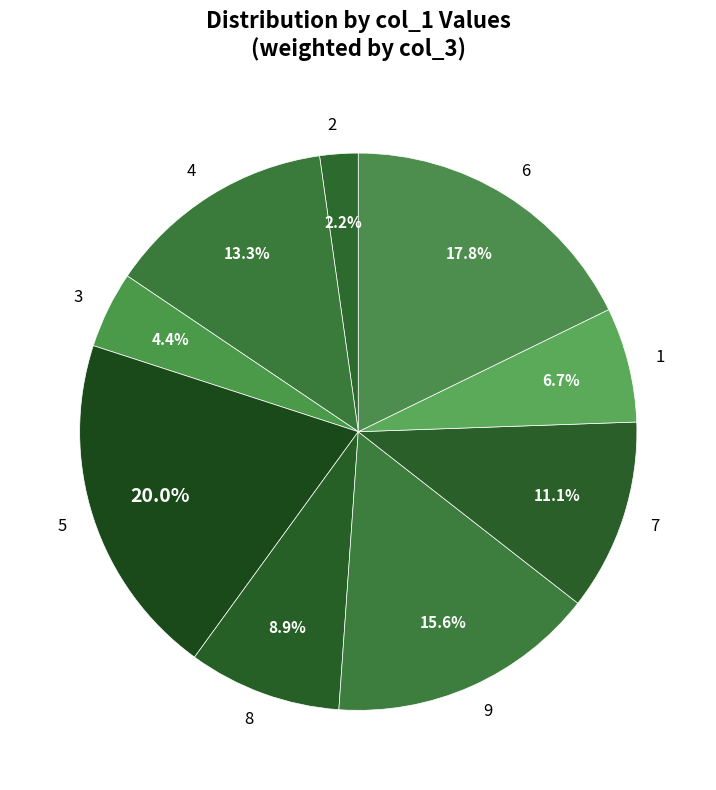

Which slice is the largest?

5